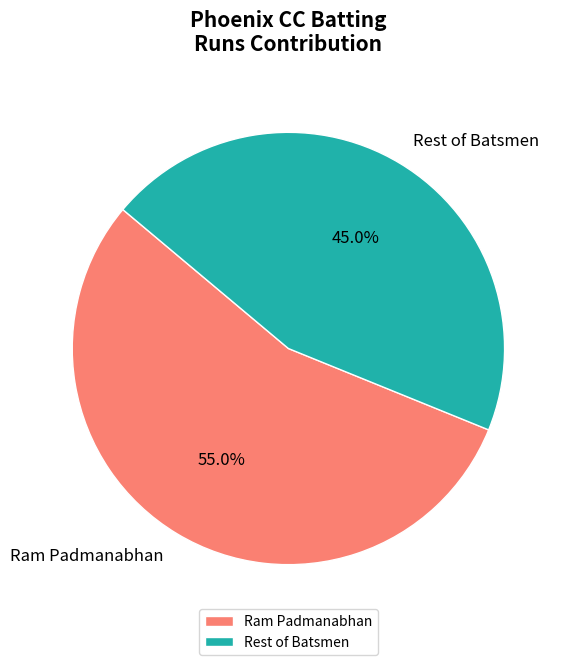

Which slice is the largest?

Ram Padmanabhan